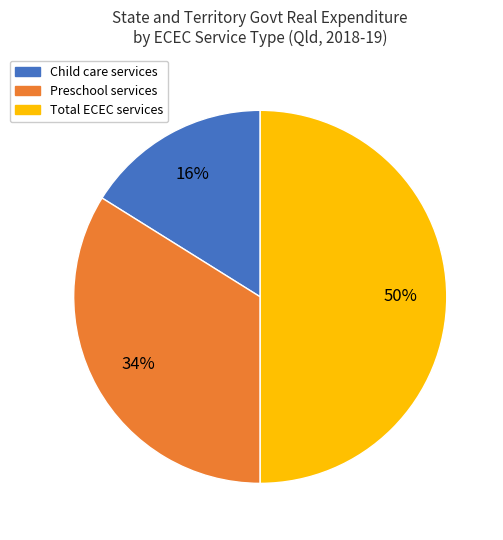

Is the sum of Total ECEC services and Preschool services greater than half?

Yes